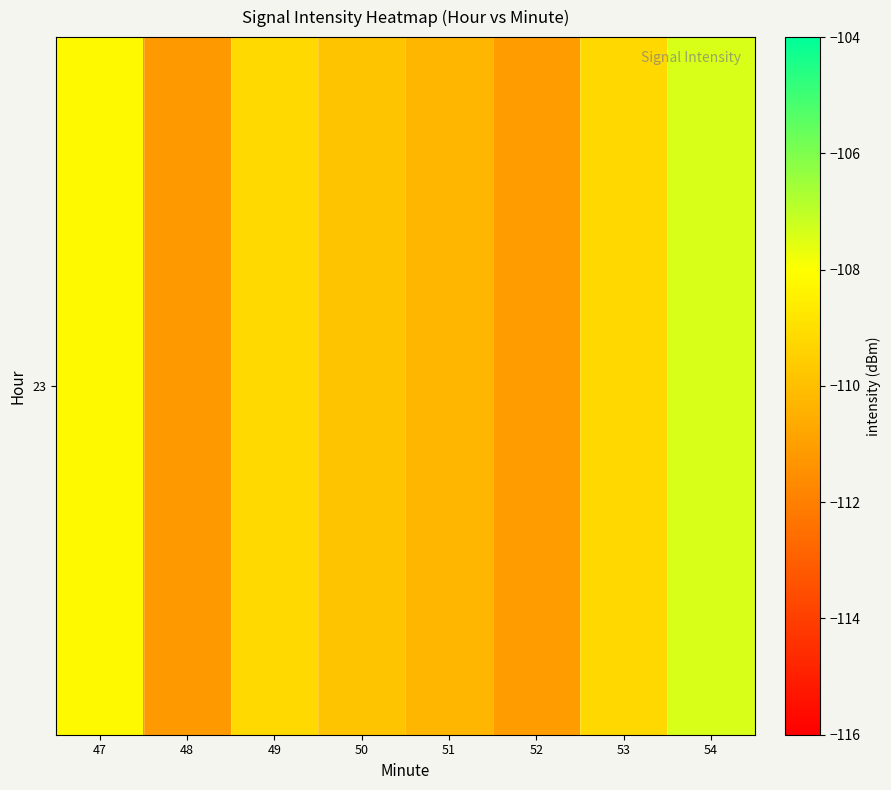

How many distinct data groups are displayed?

1